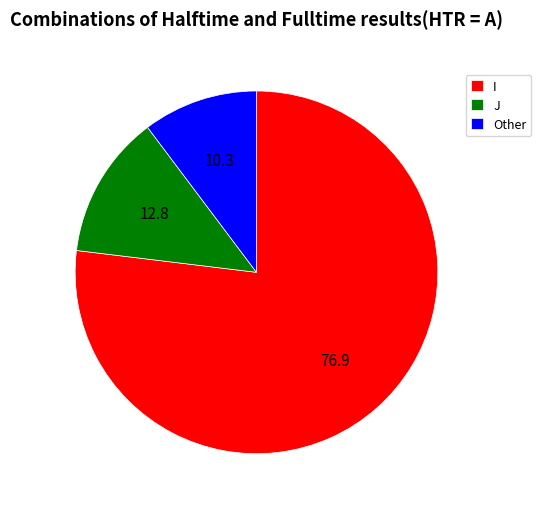

Combined, do J and I account for over 50%?

Yes